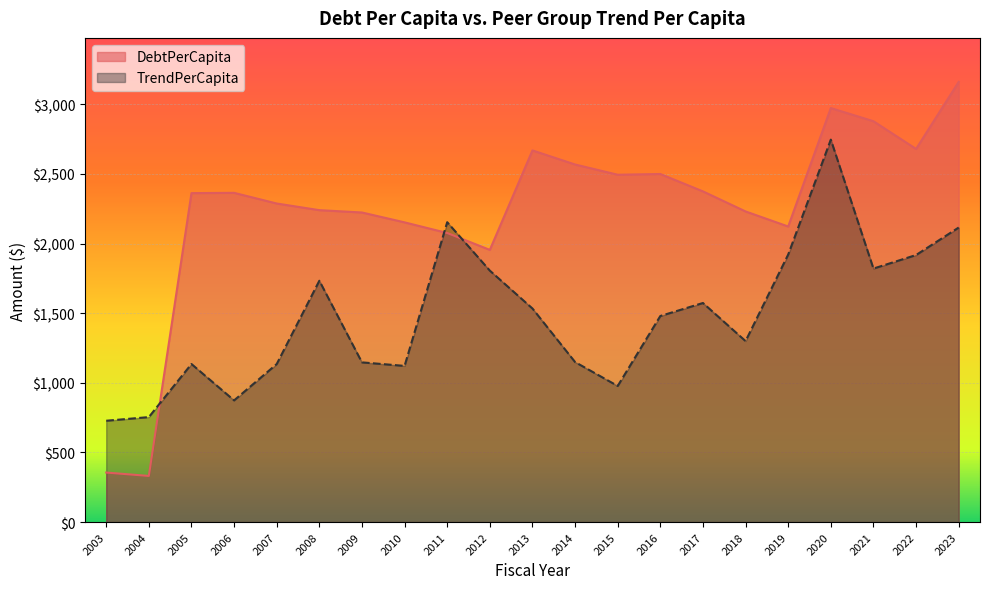

What is the maximum value for TrendPerCapita?

2746.0